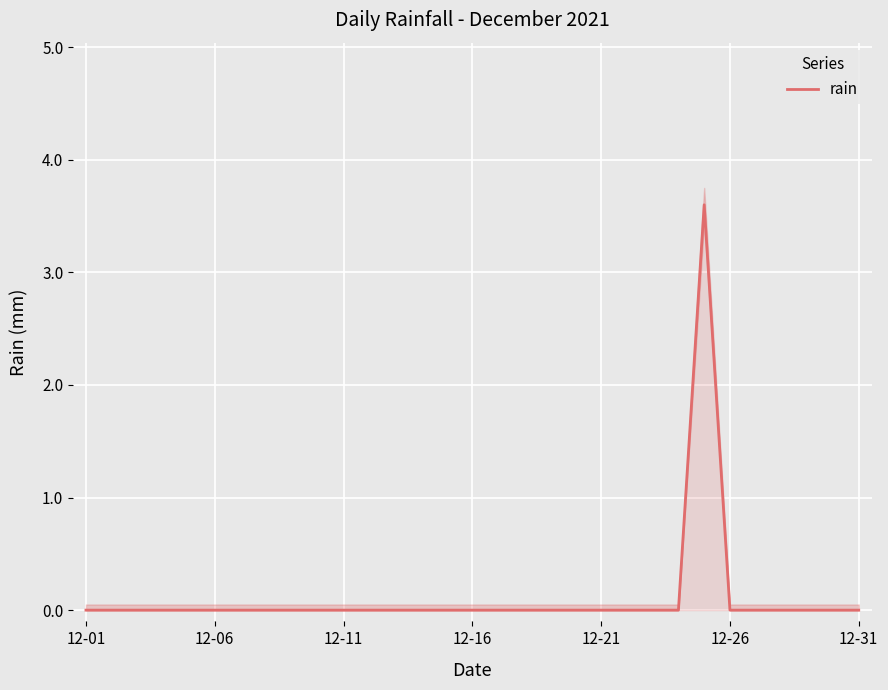

Is it true that the value at 12-31 is 0.0?

True